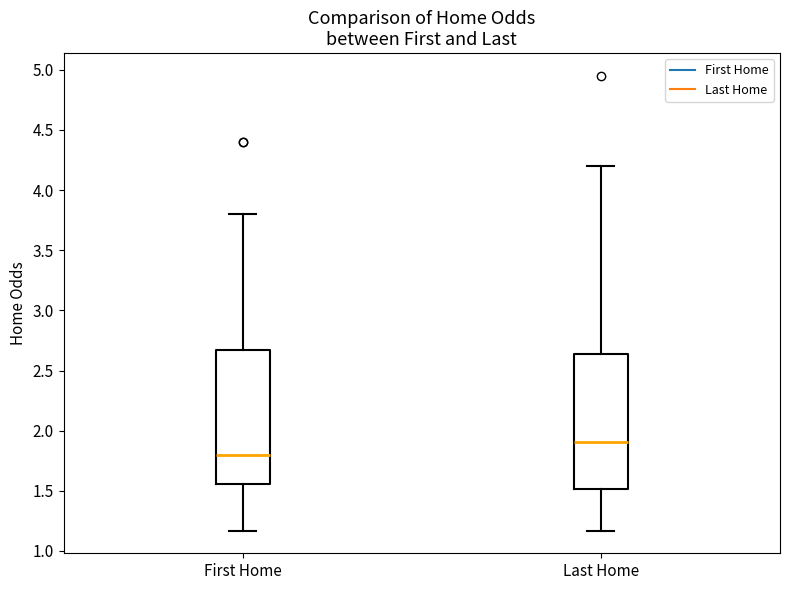

Which box's median line is the highest?

Last Home